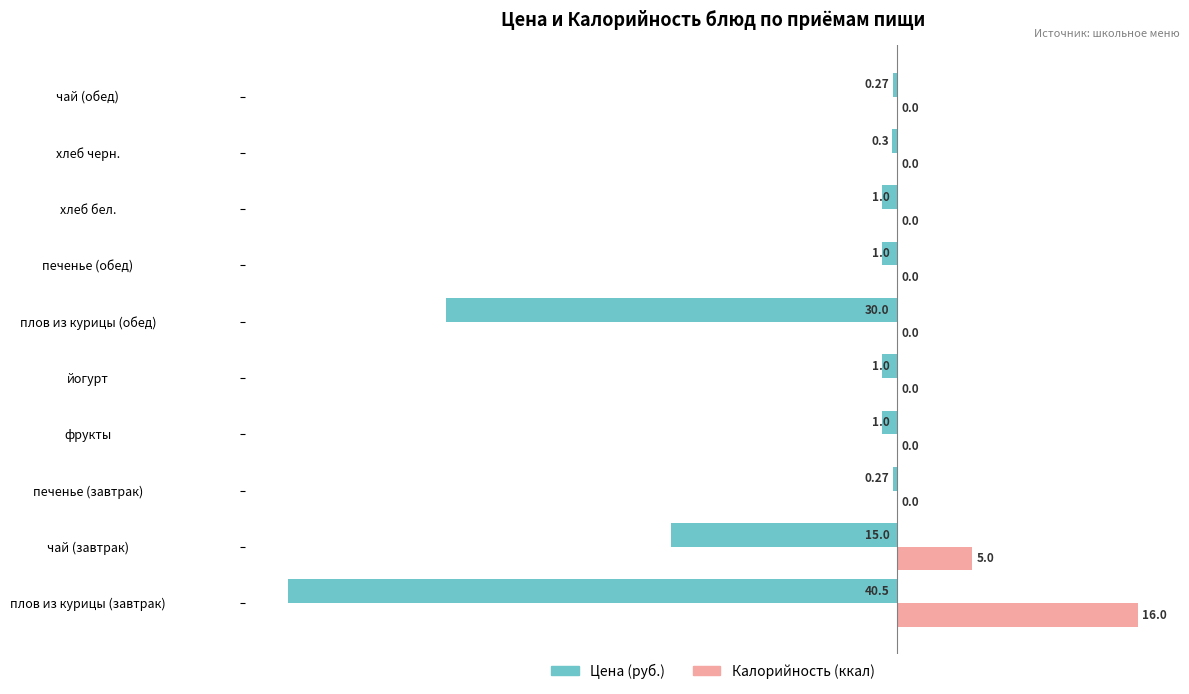

At which label is Калорийность (ккал) closest to 8?

чай (завтрак)